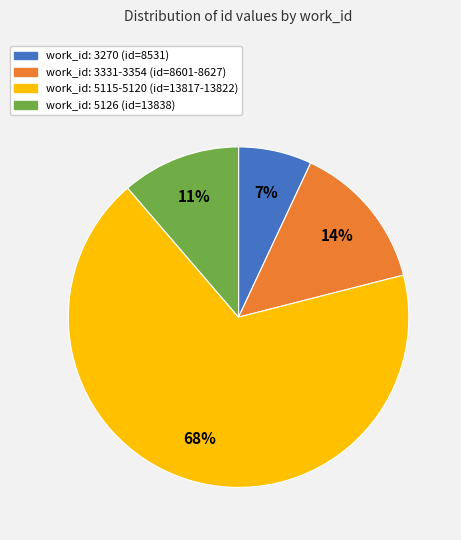

Does any single category account for the majority?

Yes